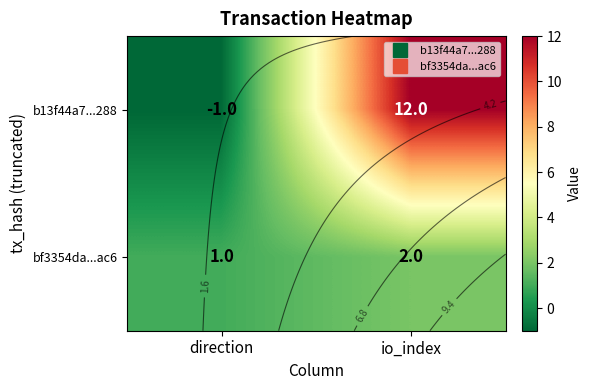

Reading right to left, what are all the values shown in this chart?

b13f44a7...288: io_index=12	direction=-1
bf3354da...ac6: io_index=2	direction=1